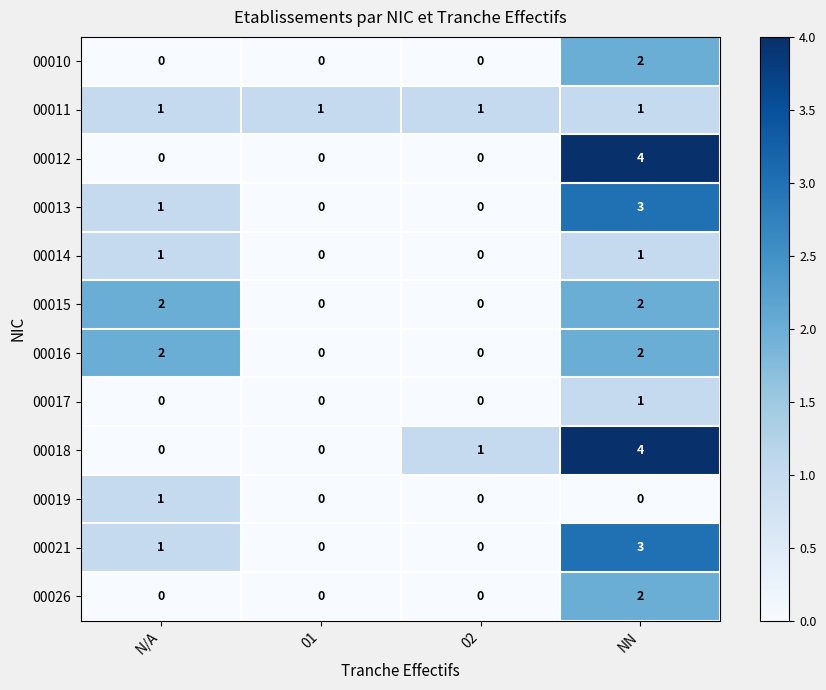

What is the sum of all 00016 values?

4